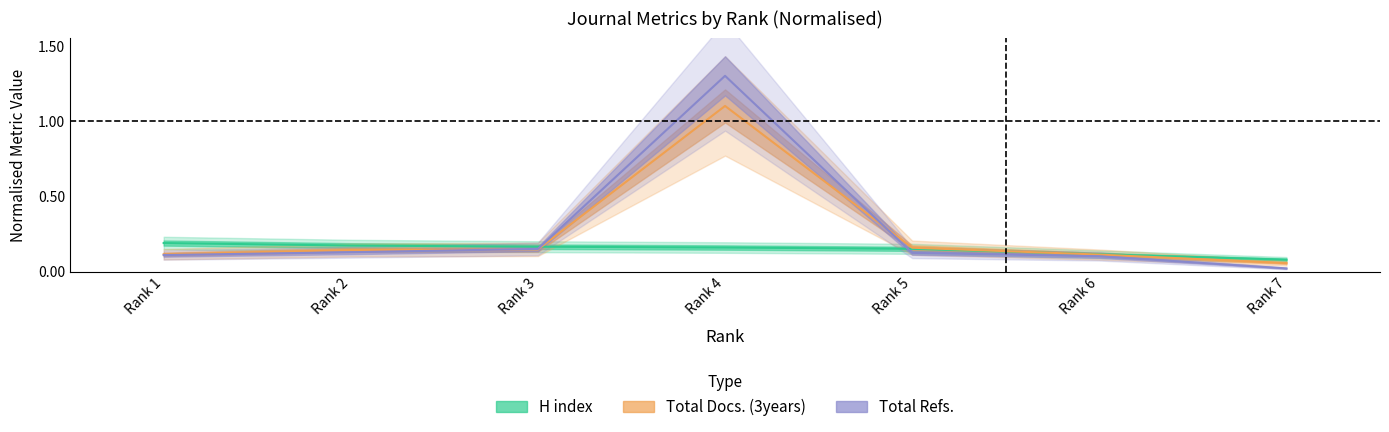

How many lines are shown in the chart?

3